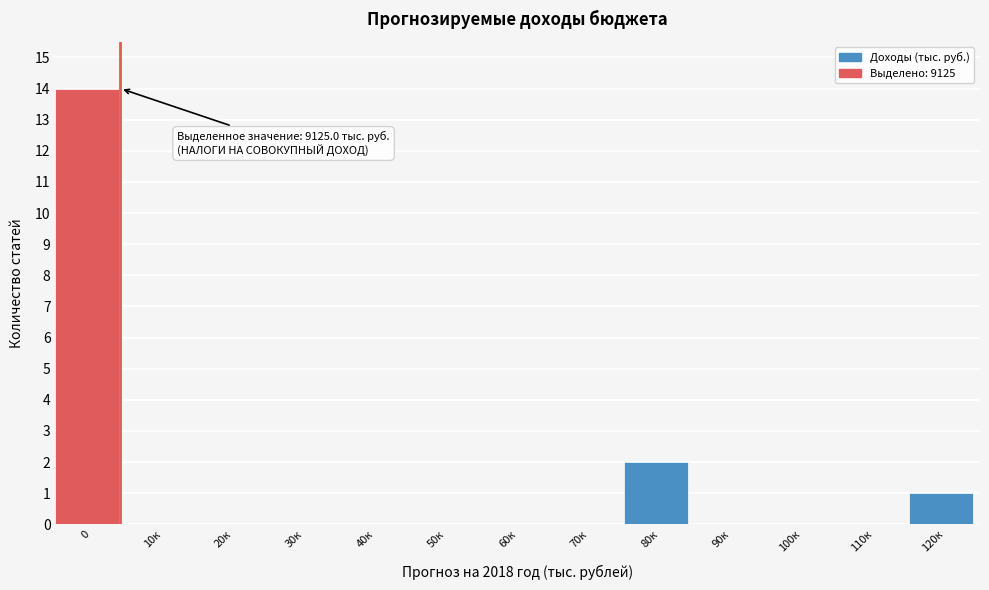

Reading left to right, transcribe all the data shown in this chart.

0=14	10к=0	20к=0	30к=0	40к=0	50к=0	60к=0	70к=0	80к=2	90к=0	100к=0	110к=0	120к=1